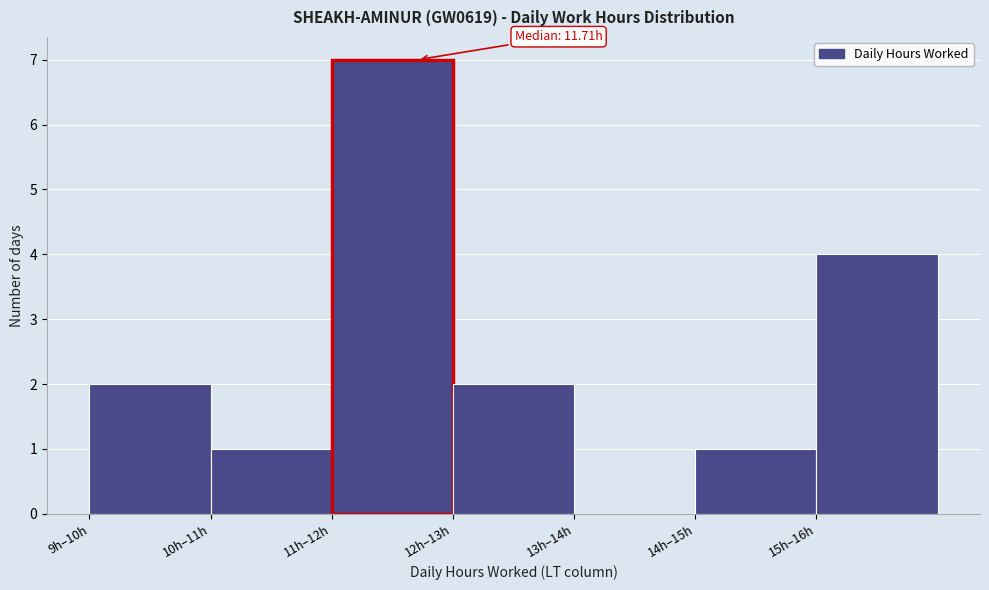

Reading left to right, transcribe all the data shown in this chart.

9h–10h=2	10h–11h=1	11h–12h=7	12h–13h=2	13h–14h=0	14h–15h=1	15h–16h=4